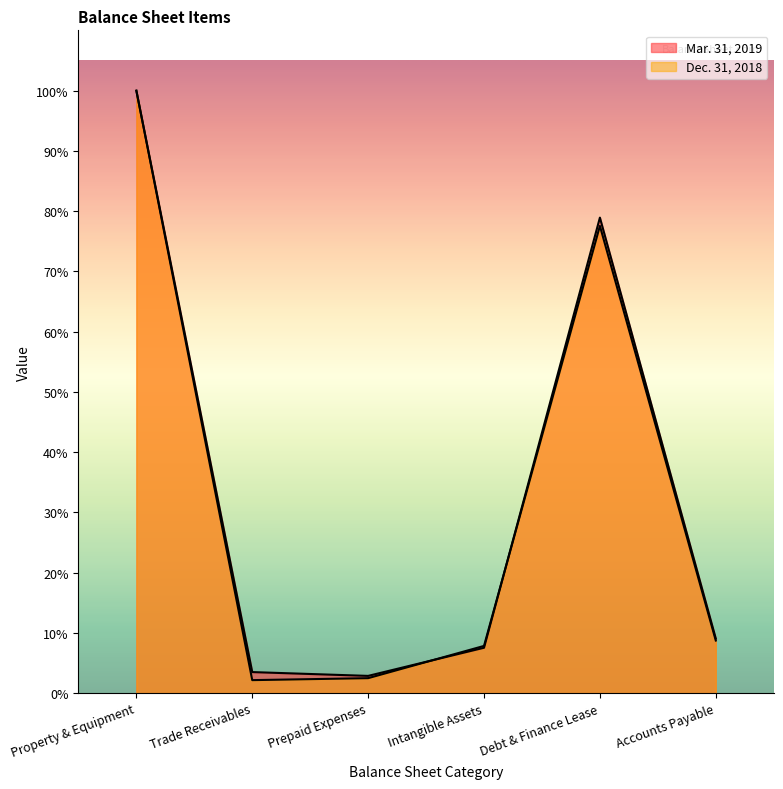

Reading right to left, list all the values displayed in this chart.

Mar. 31, 2019: 285296	2485179	237175	90070	109973	3147749
Dec. 31, 2018: 274890	2441895	246770	78240	67923	3149095